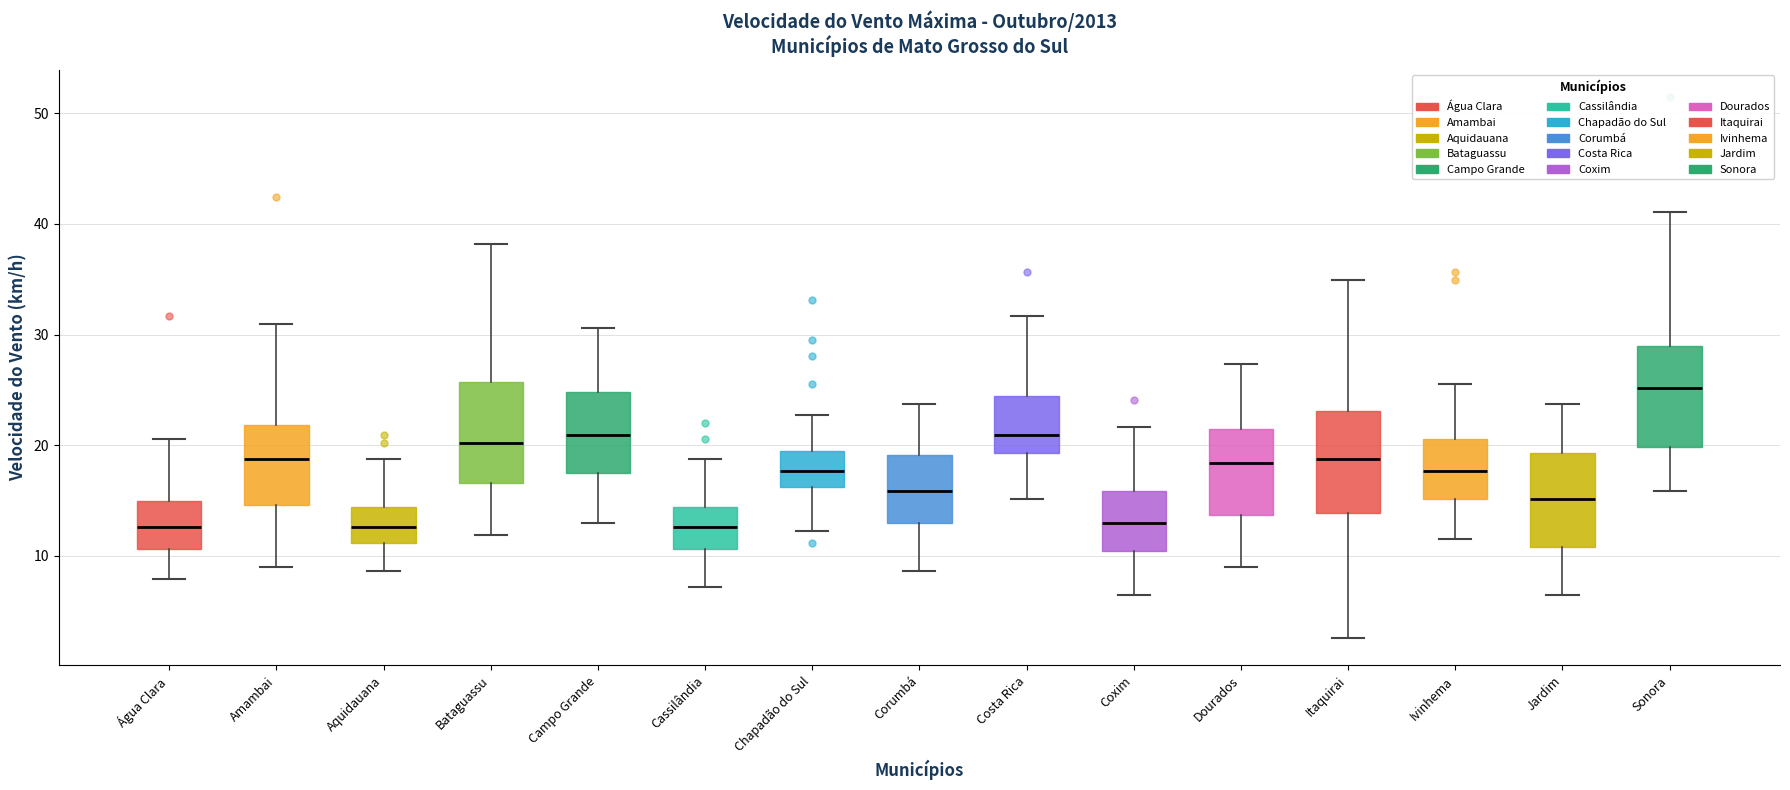

Where is the upper edge of the box for Jardim on the y-axis? The values are not printed on the chart, so give them approximately, as read against the axis.

19